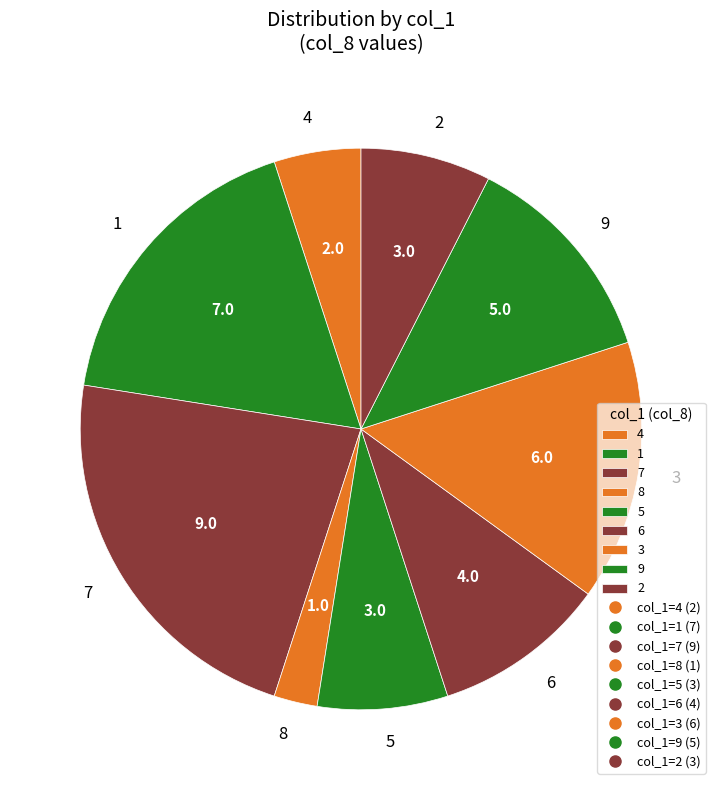

Count the number of slices in the pie.

9